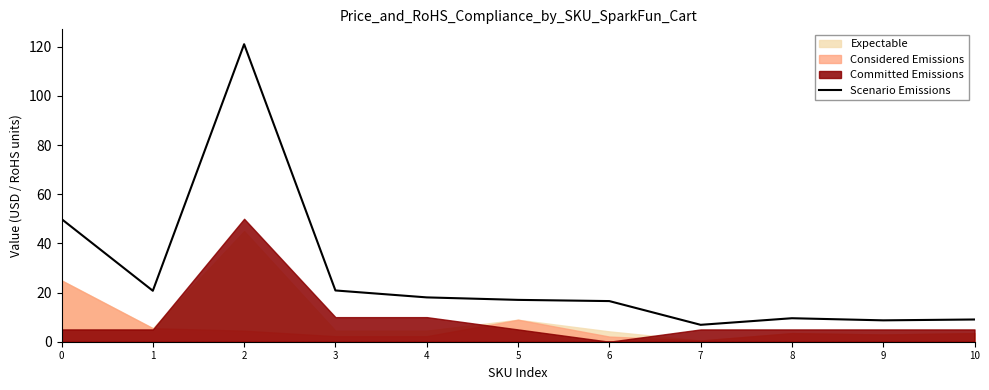

List the labels in order of value, largest first.

2, 0, 3, 1, 4, 5, 6, 8, 10, 9, 7